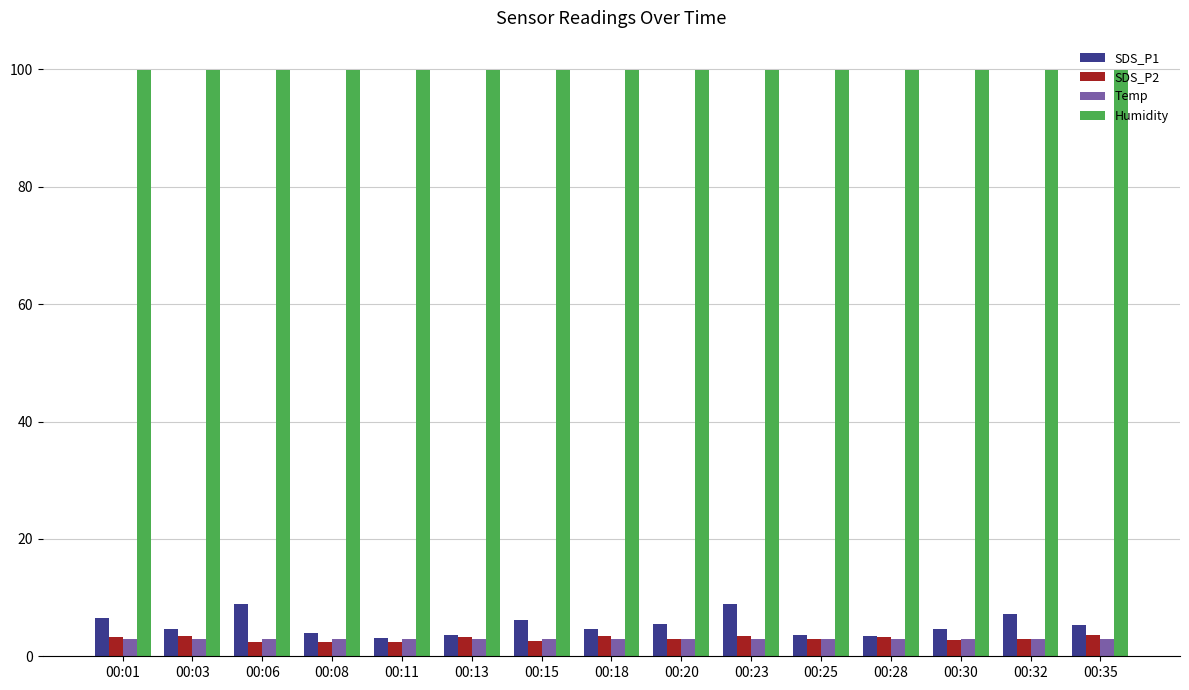

True or false: SDS_P1 has a value of 8.9 at 00:23.

True